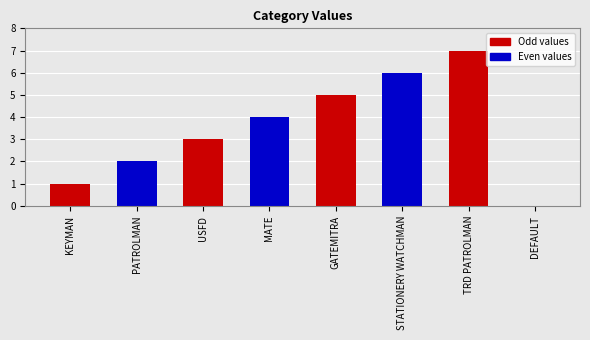

True or false: the data shows 2 at PATROLMAN.

True